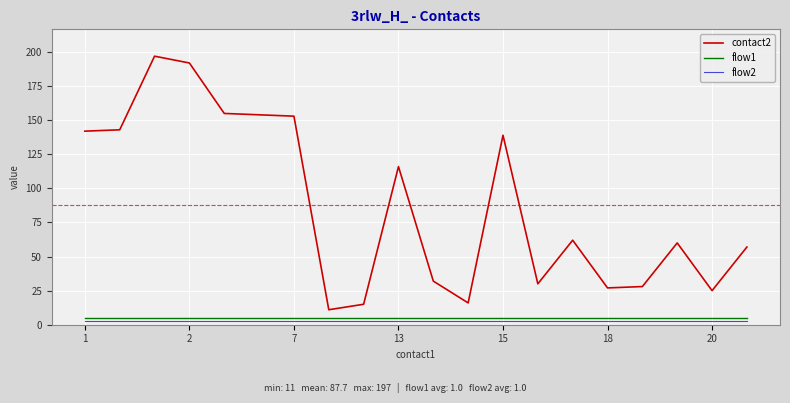

Which series has the largest range (max minus min)?

contact2